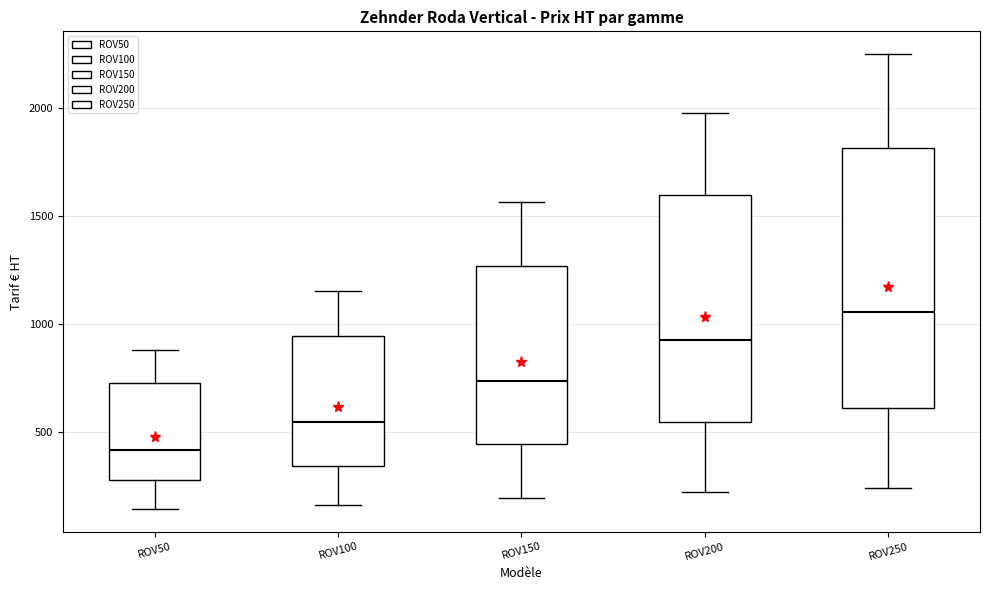

Comparing the boxes themselves (not the whiskers), which one is the tallest?

ROV250